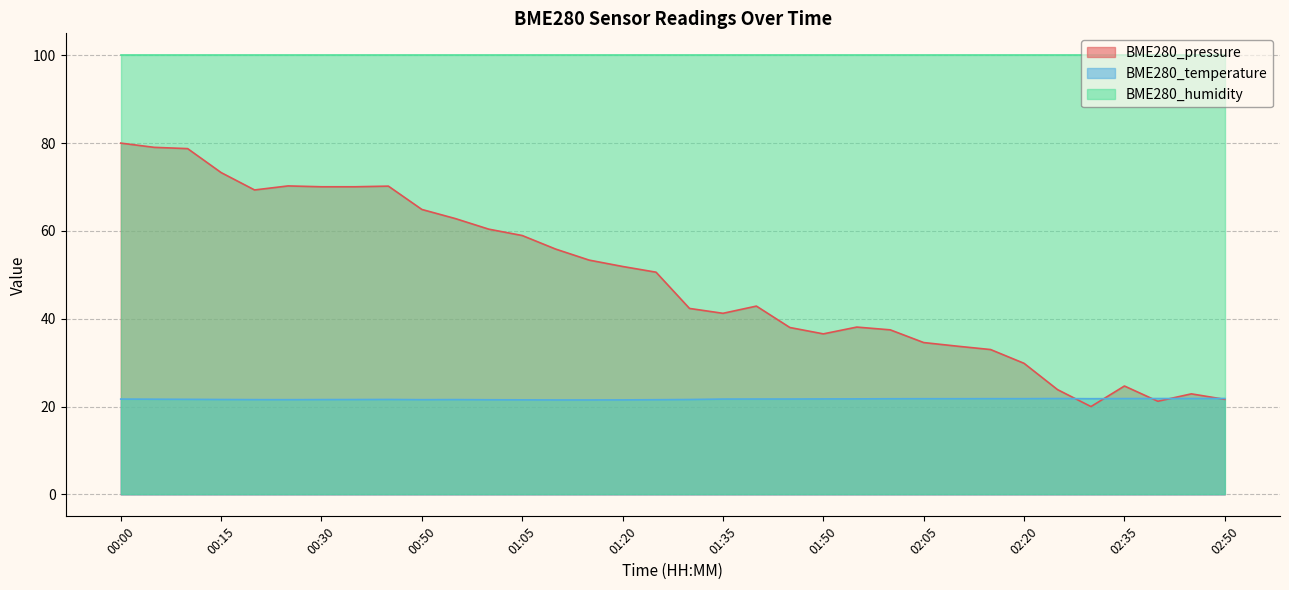

What is the difference between the highest and lowest values at 02:50?

78.4